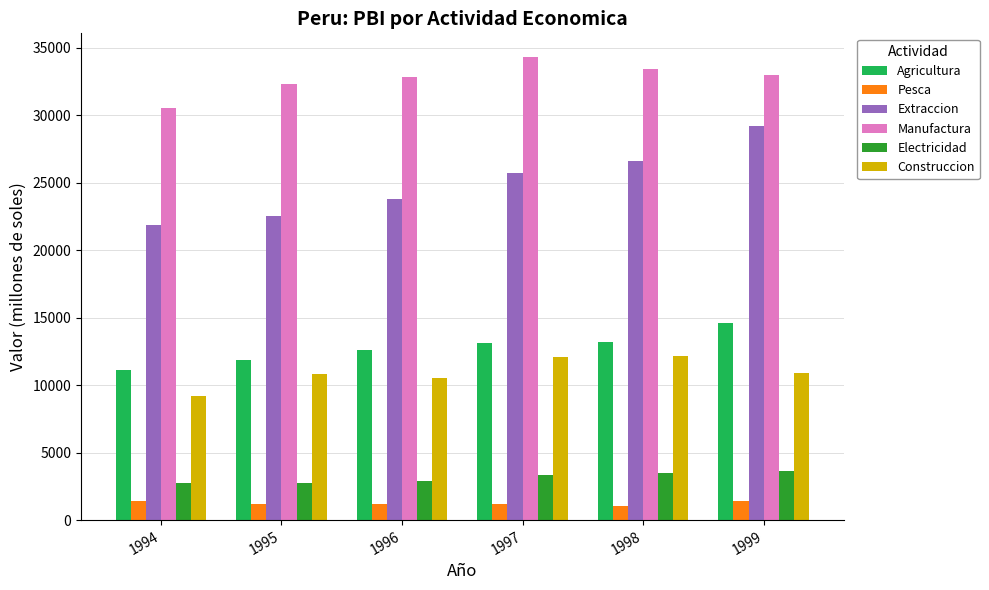

What is the value of the Construccion bar at the 1st from the left?

9172